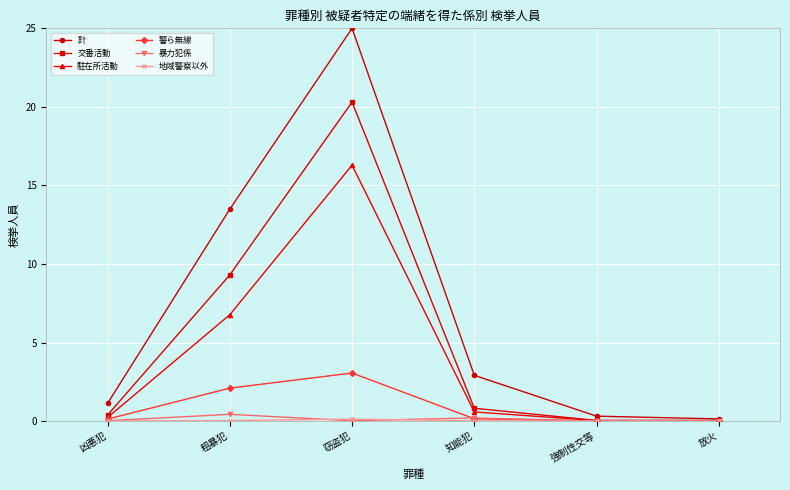

Which category has the highest value in the 警ら無線 series?

窃盗犯